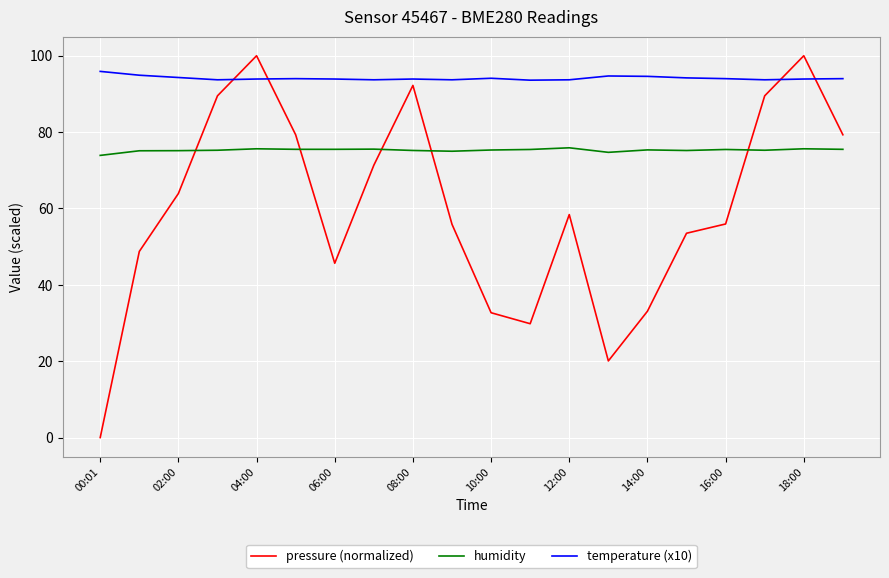

What is the difference between the maximum and minimum values in the temperature (x10) series?

2.3